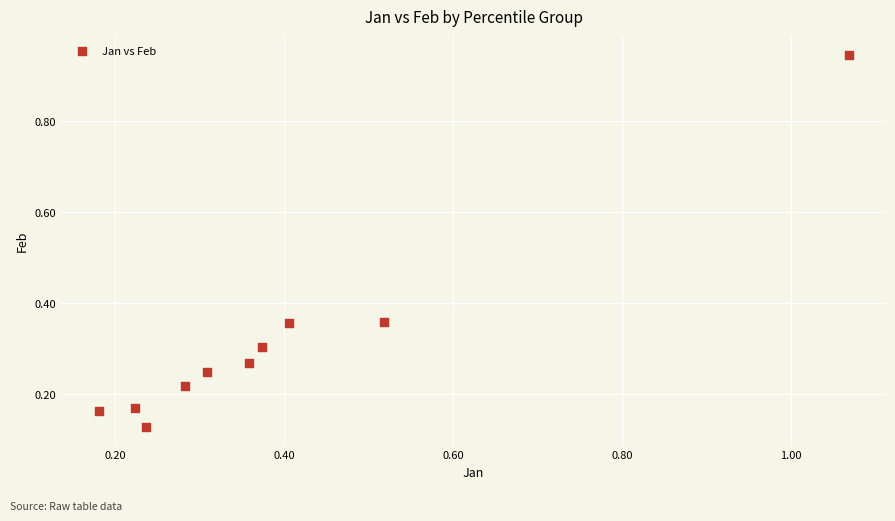

What is the range of Y values (max minus min)?

0.8